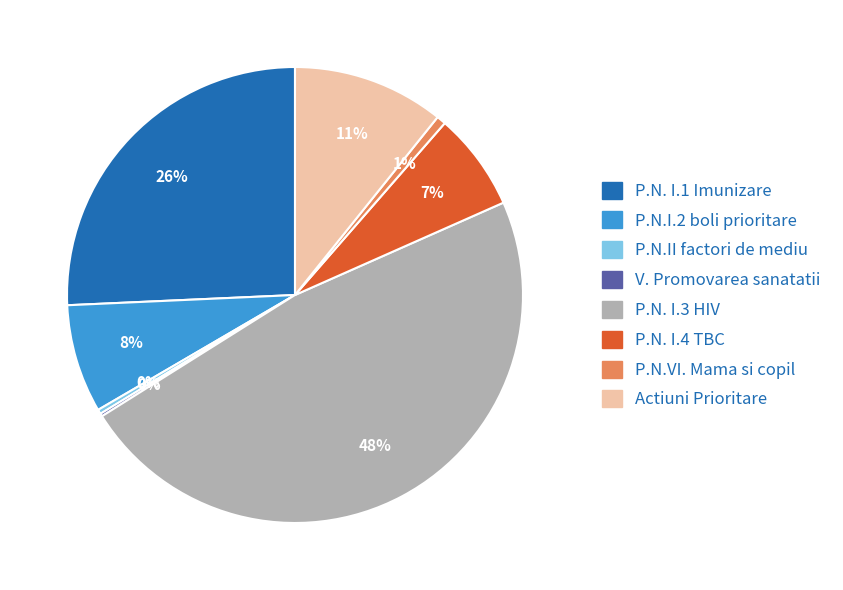

Is there a majority slice in this chart?

No